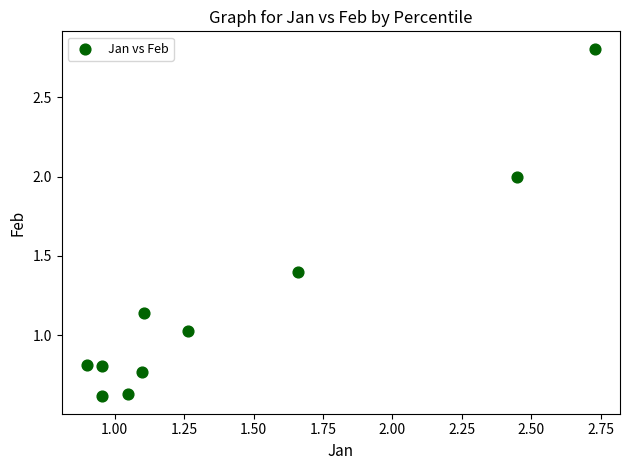

What is the average Y value?

1.2